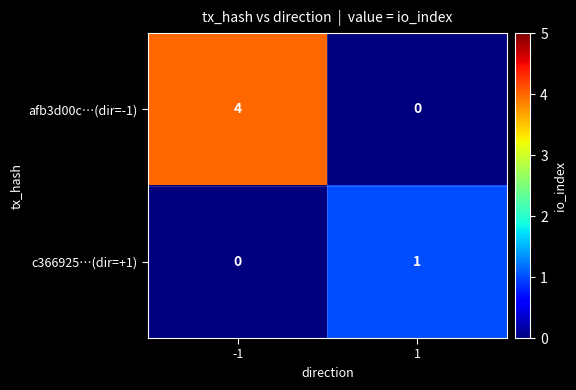

Rank the series by their average value, from highest to lowest.

afb3d00c…(dir=-1), c366925…(dir=+1)